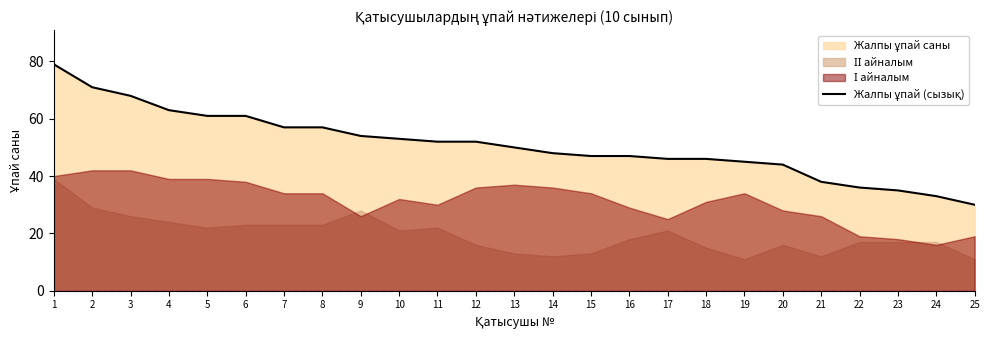

The value at 13 is 10. True or false?

False